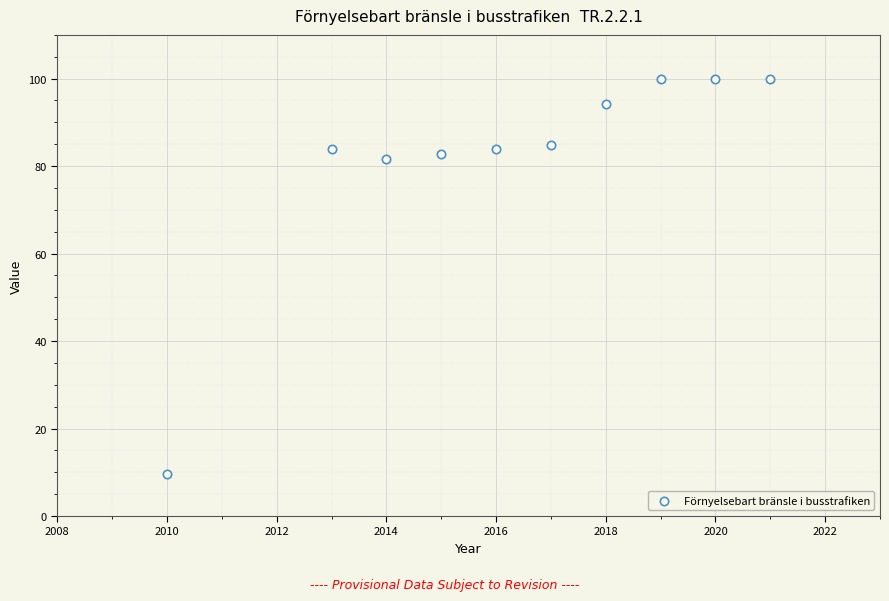

What is the average Y value?

82.1